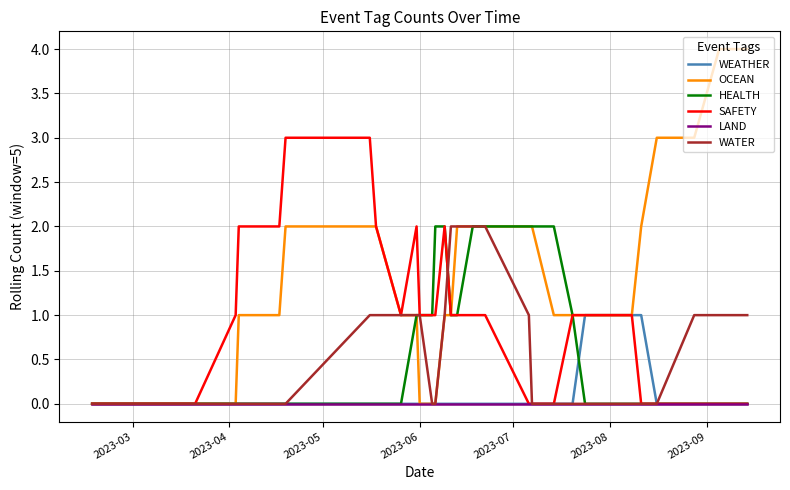

Which series has the largest total across all categories?

OCEAN